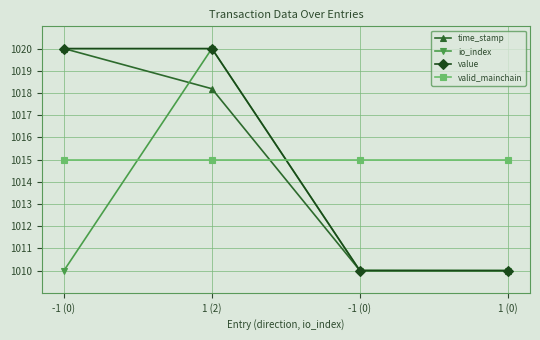

How many lines are shown in the chart?

4